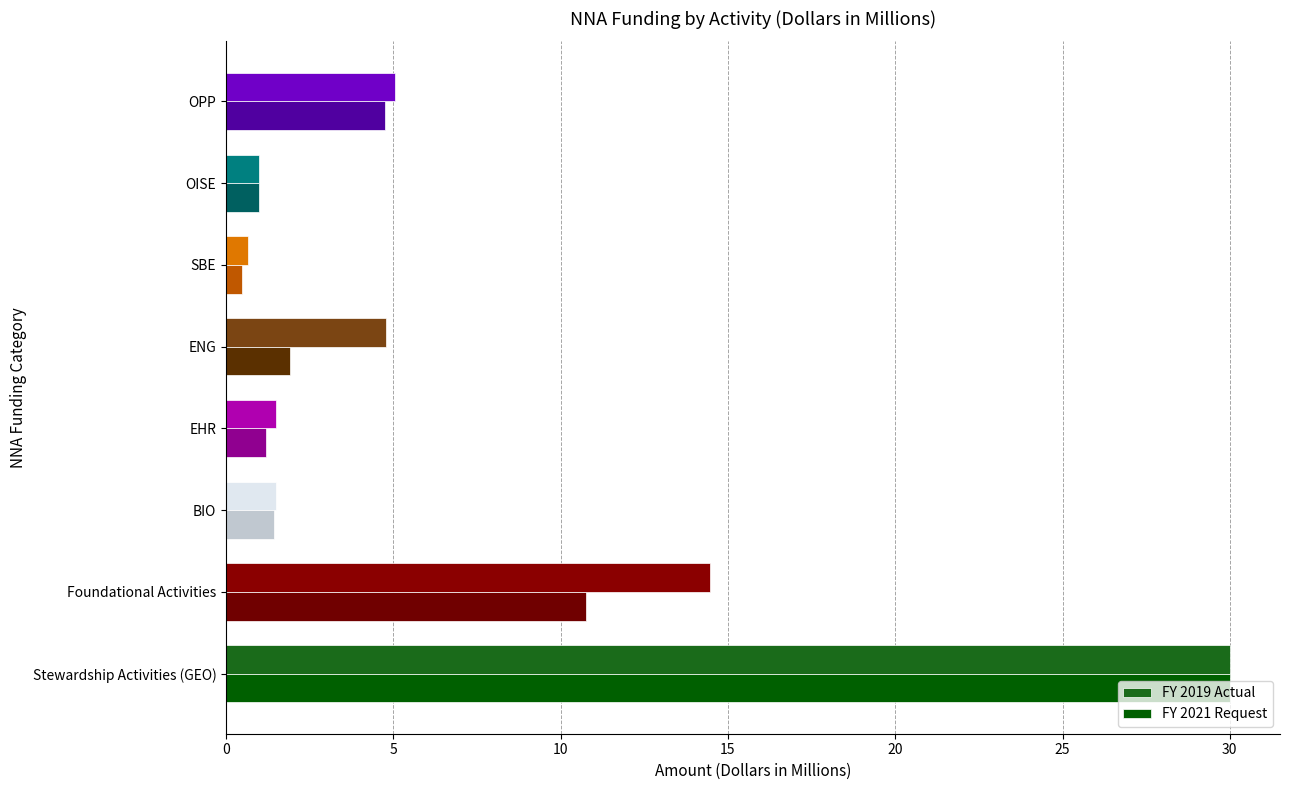

How many data points in FY 2019 Actual are above 4?

4